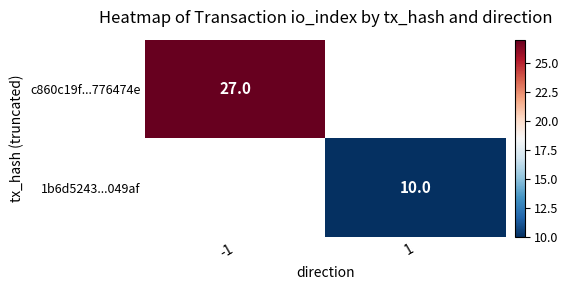

The 1b6d5243...049af series shows 6 at 1. True or false?

False